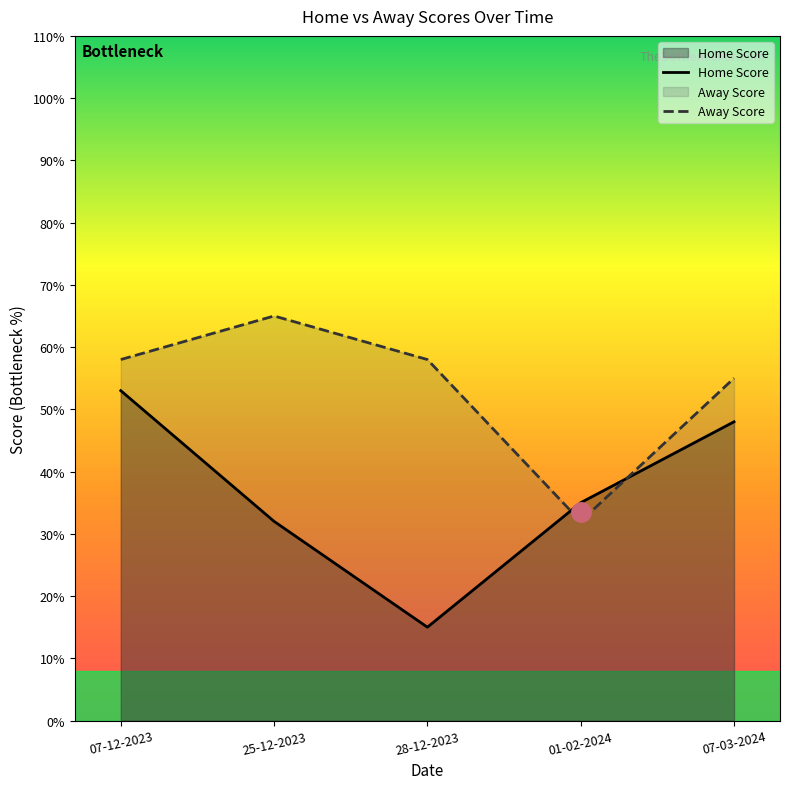

Is it true that Home Score equals 35 at 01-02-2024?

True